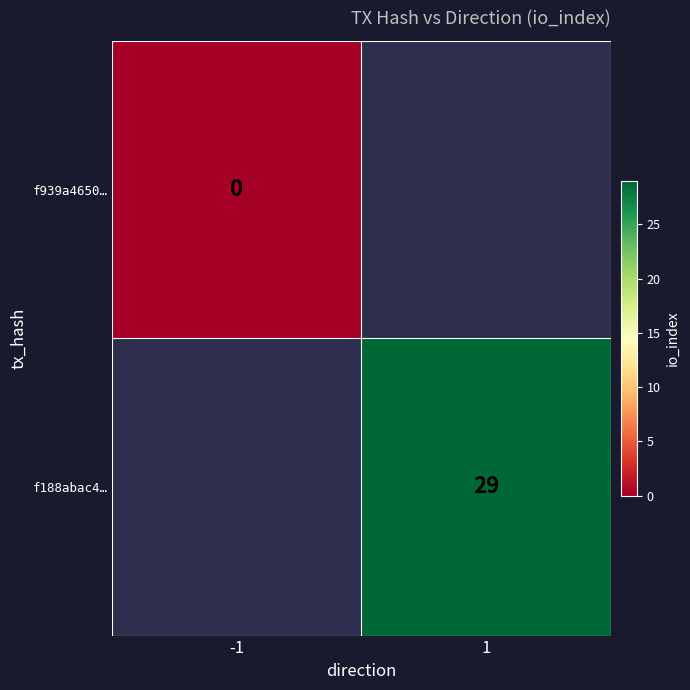

The value of f188abac4… at 1 is 29. True or false?

True